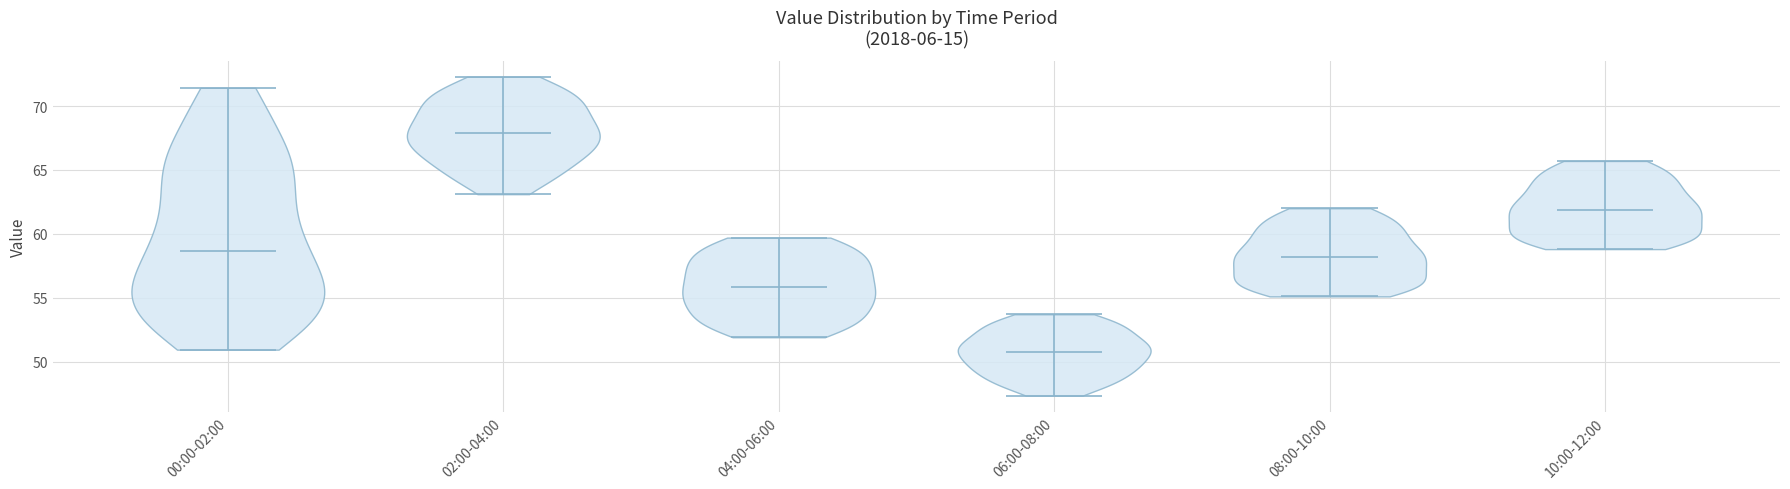

Reading left to right, read every violin against the y-axis: where its median line is, and the lowest and highest points it reaches. The values are not printed on the chart, so give them approximately, as read against the axis.

00:00-02:00: median line 58.5, lowest point 51.0, highest point 71.5
02:00-04:00: median line 68.0, lowest point 63.0, highest point 72.5
04:00-06:00: median line 56.0, lowest point 52.0, highest point 59.5
06:00-08:00: median line 51.0, lowest point 47.5, highest point 53.5
08:00-10:00: median line 58.0, lowest point 55.0, highest point 62.0
10:00-12:00: median line 62.0, lowest point 59.0, highest point 65.5